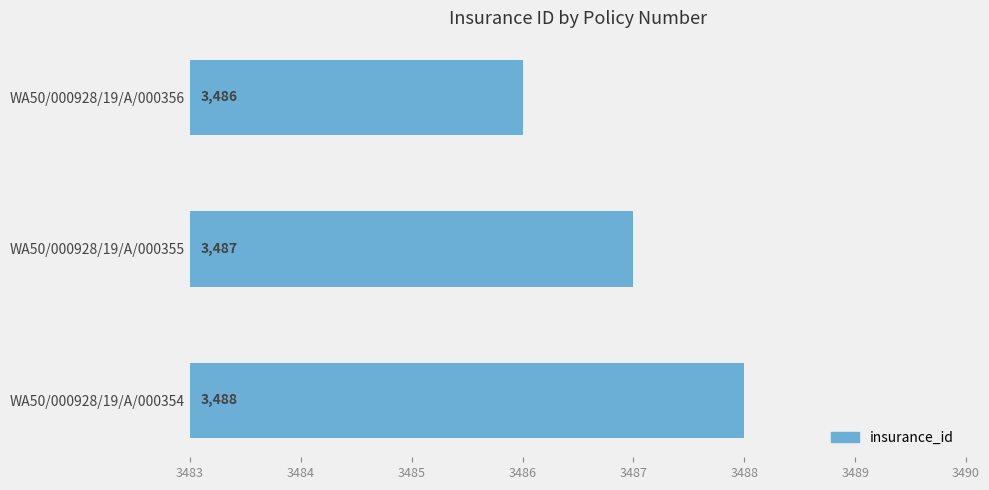

Does the chart contain any negative values?

No